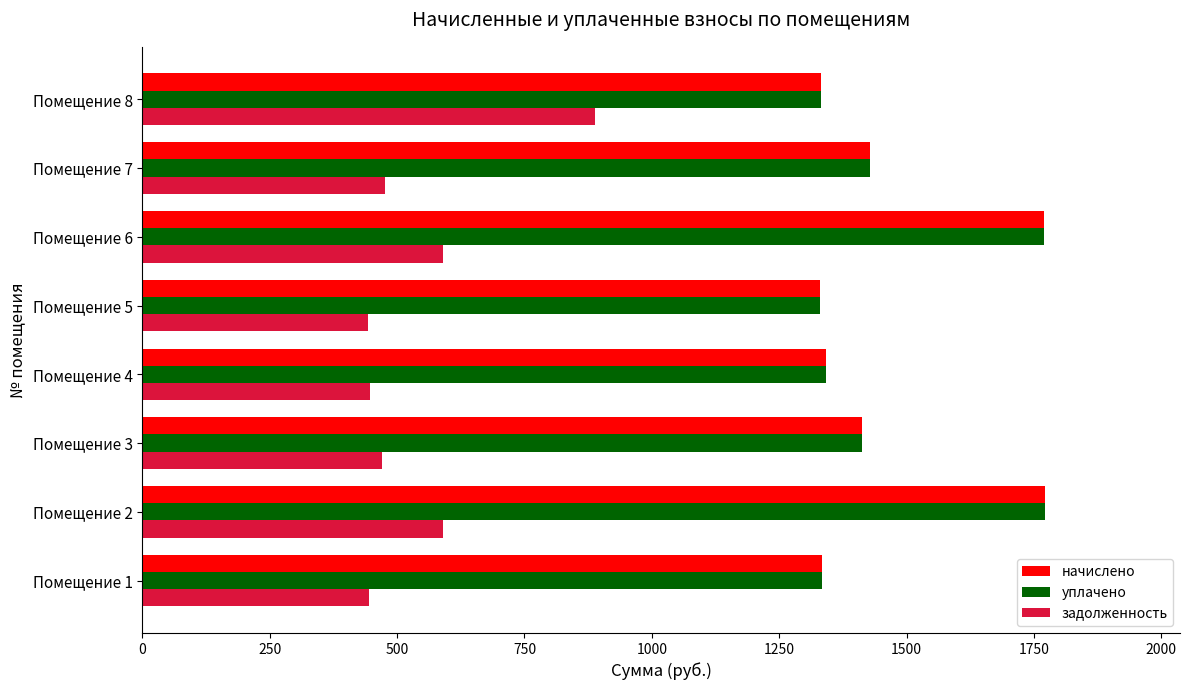

What is the minimum value shown in the chart?

443.5